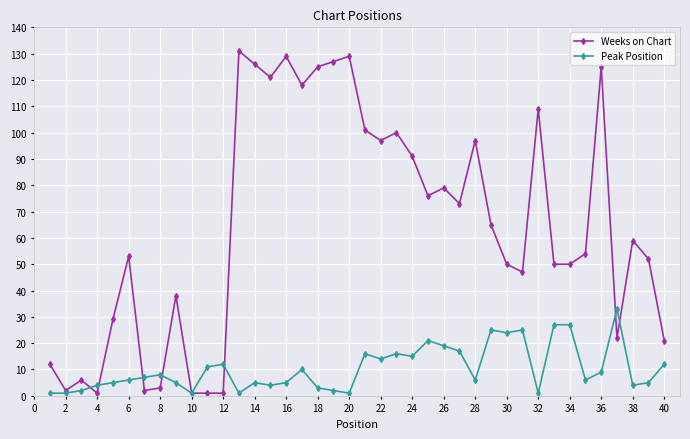

List the series in order of their peak value, lowest first.

Peak Position, Weeks on Chart